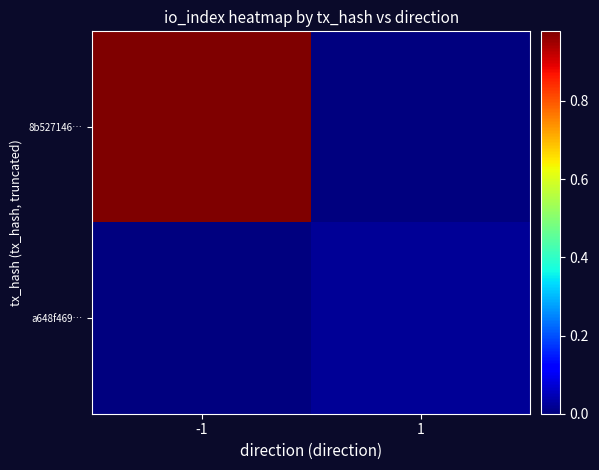

How many data points does each series have?

2